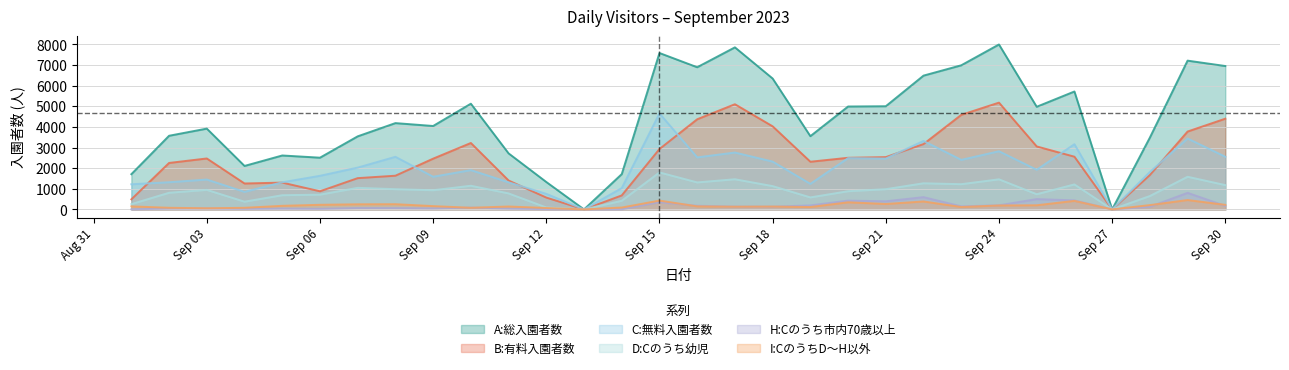

What are all the series names shown in the legend?

A:総入園者数, B:有料入園者数, C:無料入園者数, D:Cのうち幼児, H:Cのうち市内70歳以上, I:CのうちD～H以外